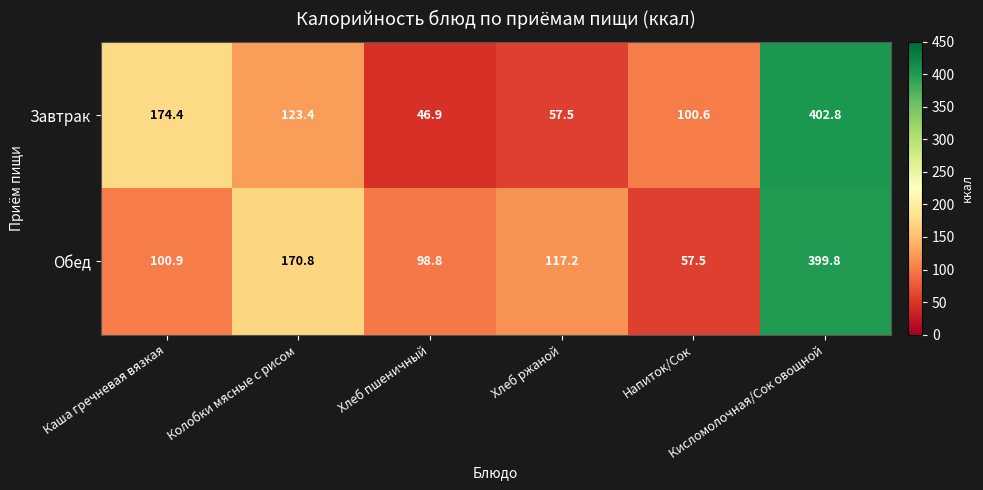

How many values in the Завтрак series exceed 123?

3